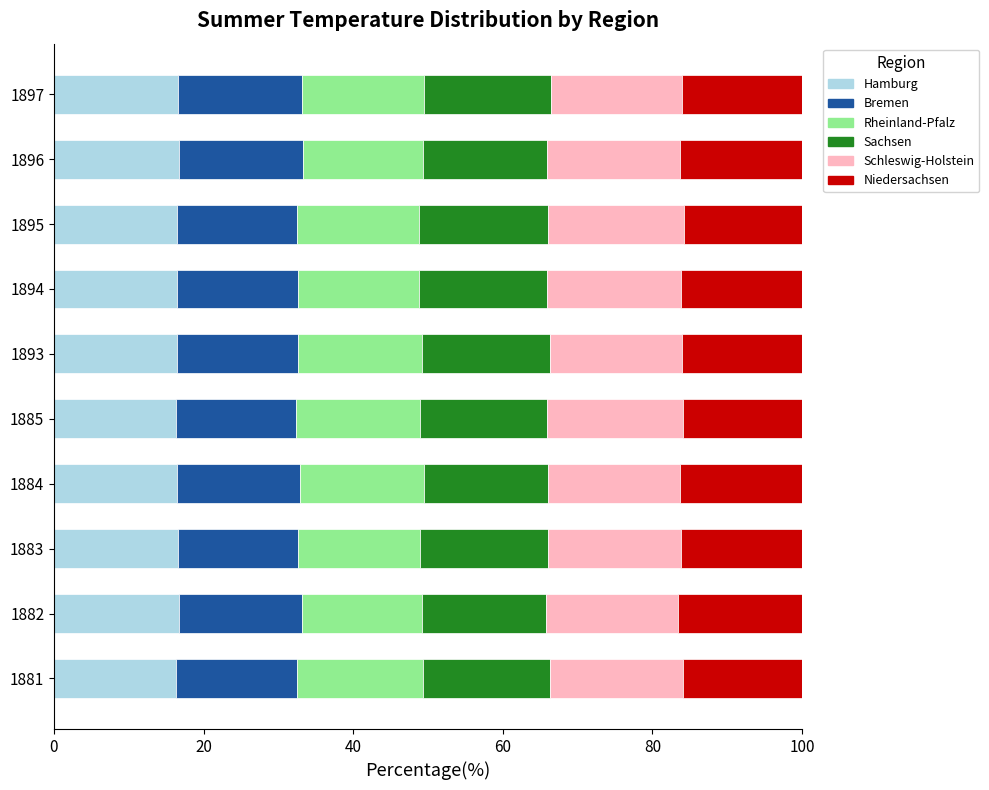

What is the sum of the Hamburg values at 1895 and 1882?

33.1